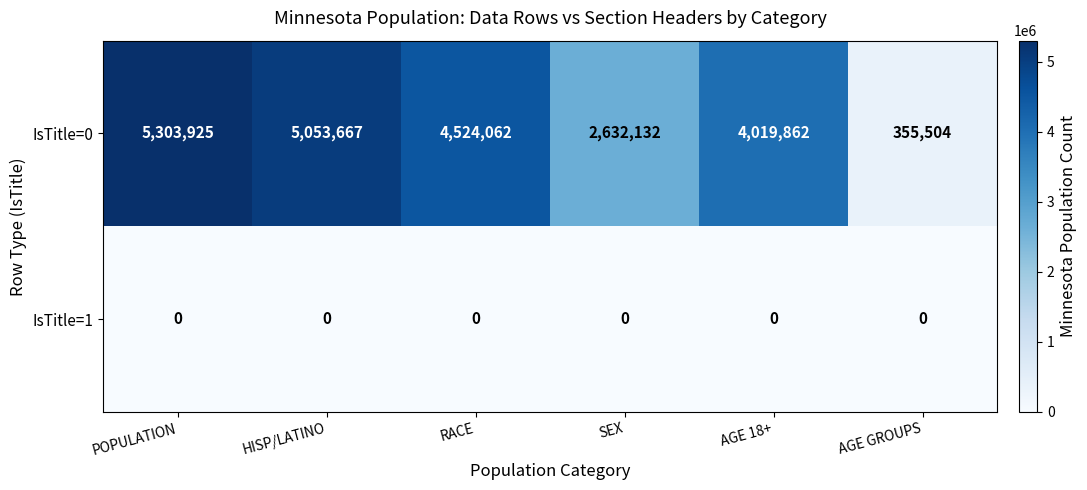

Which series has the largest total across all categories?

IsTitle=0